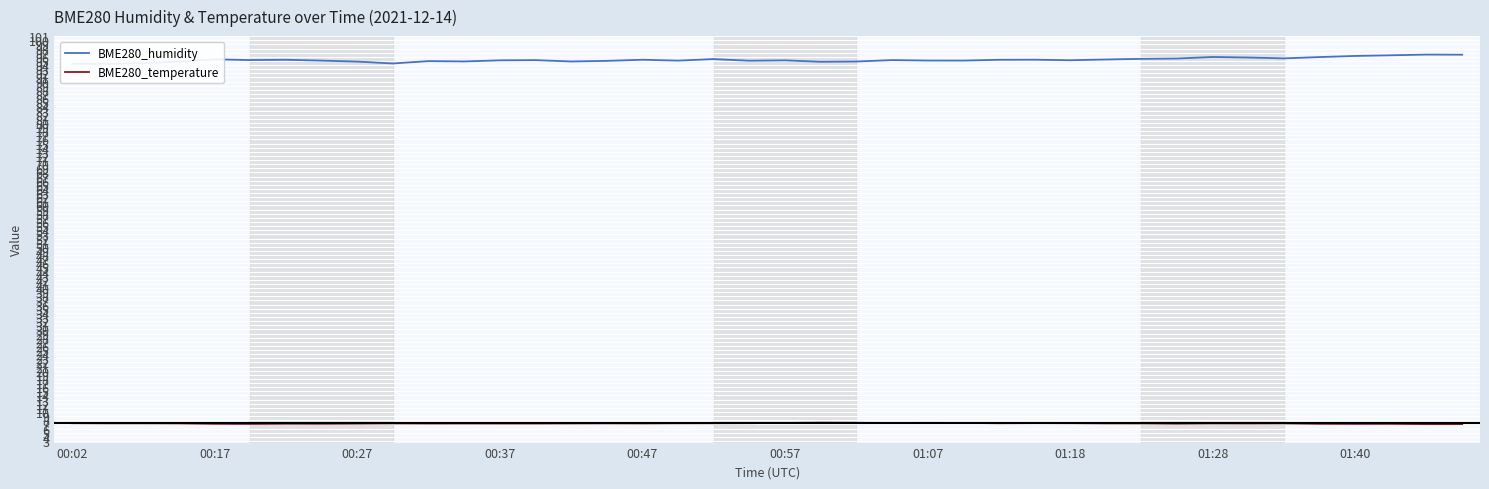

How many values in the BME280_humidity series are below 95?

11